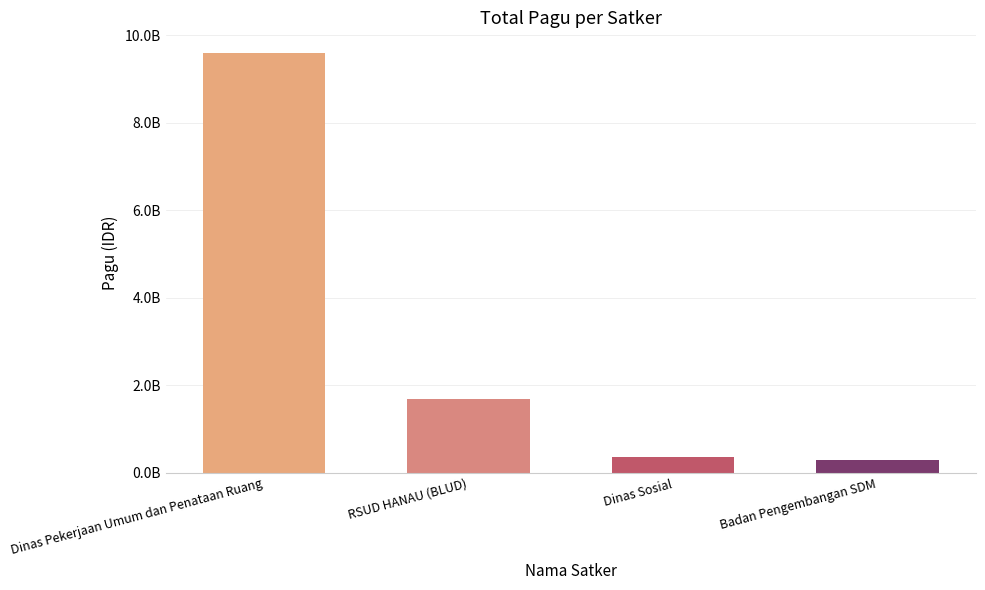

What is the approximate value at Badan Pengembangan SDM, to the nearest 100?

304644000